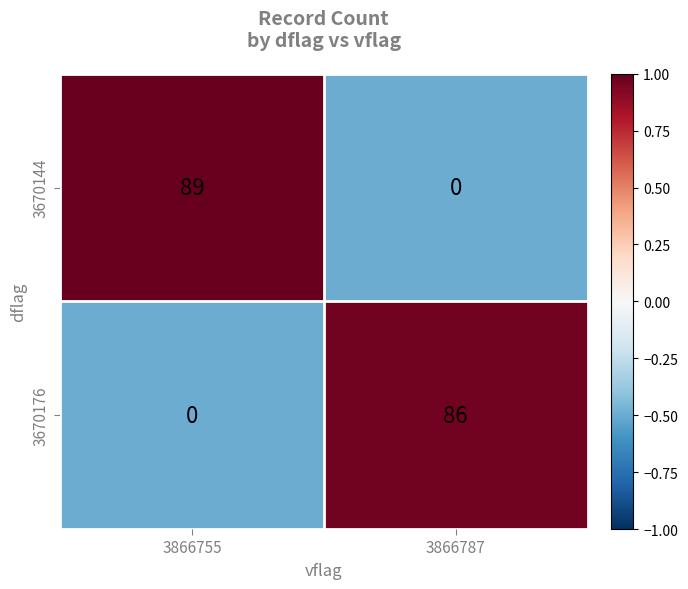

At which label is 3670176 closest to 43?

3866755